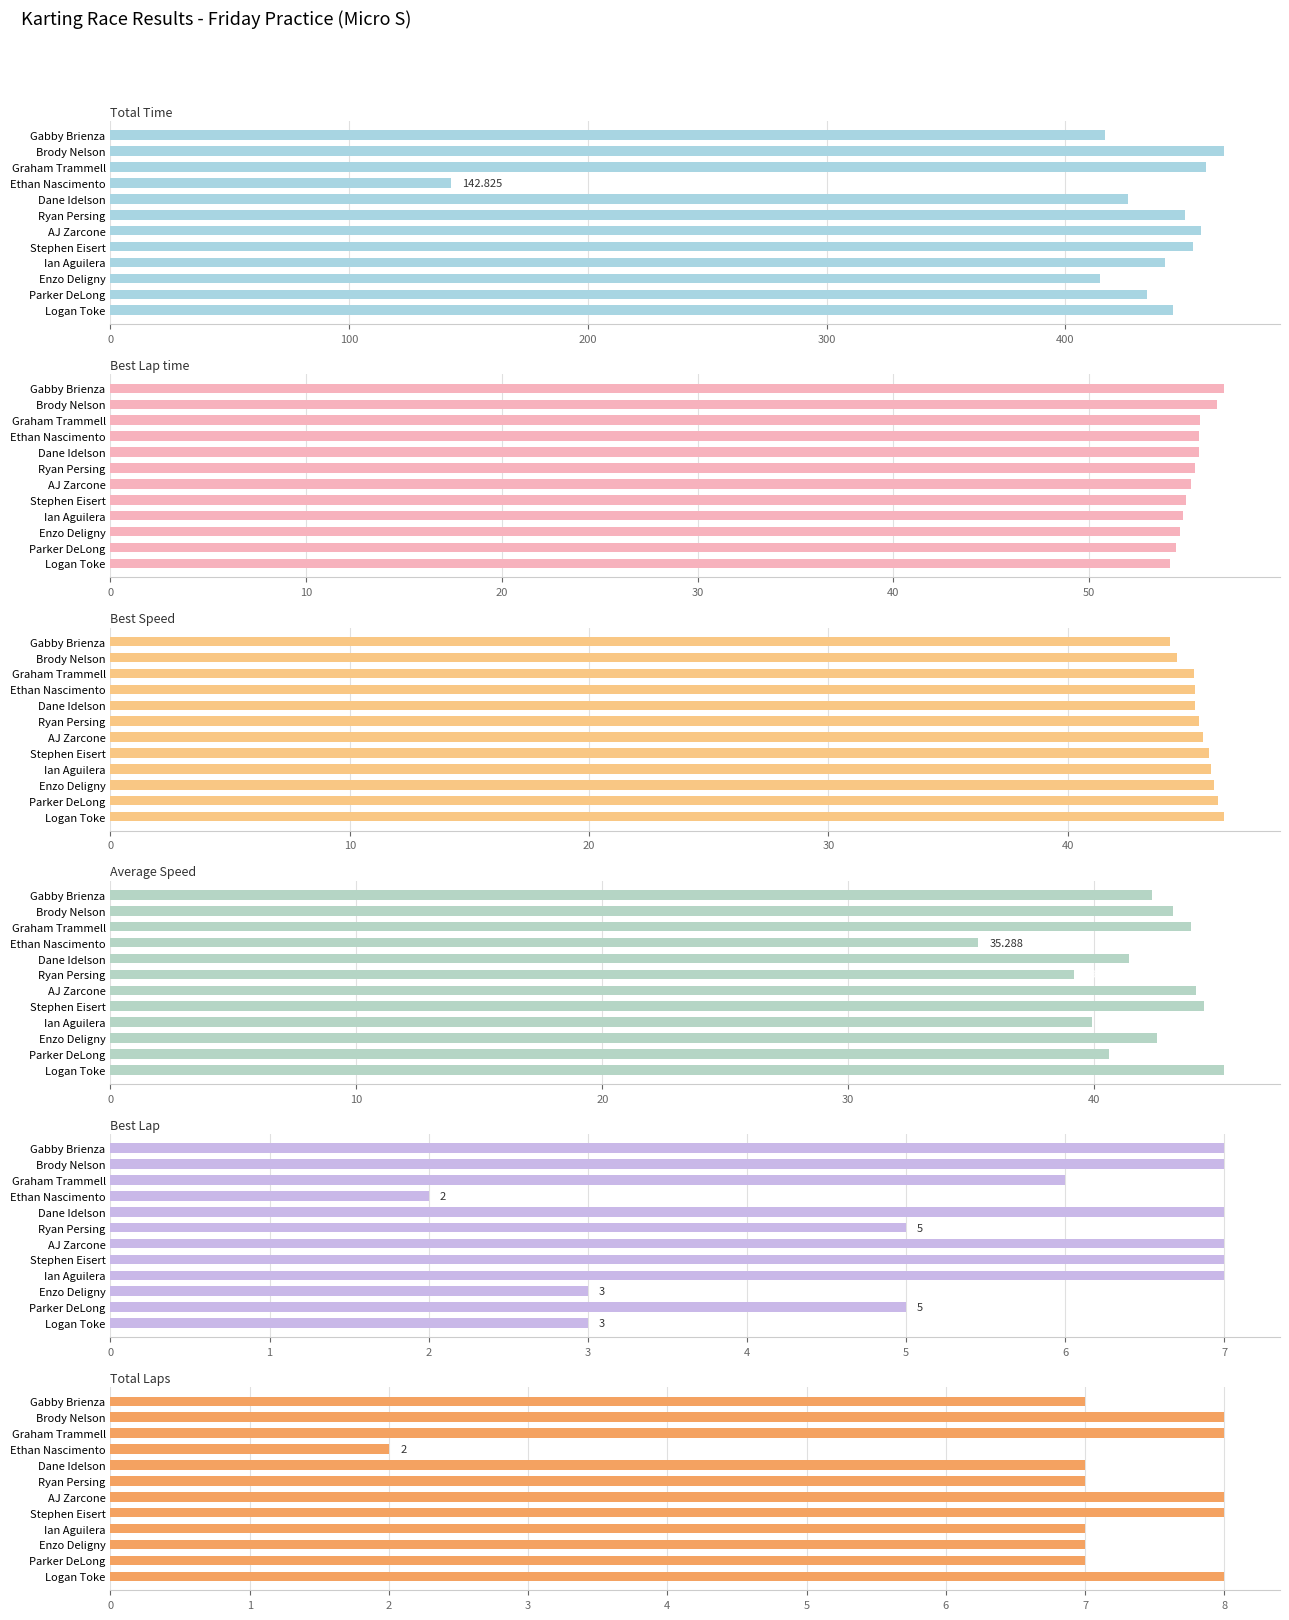

Which series has the largest range (max minus min)?

Total Time